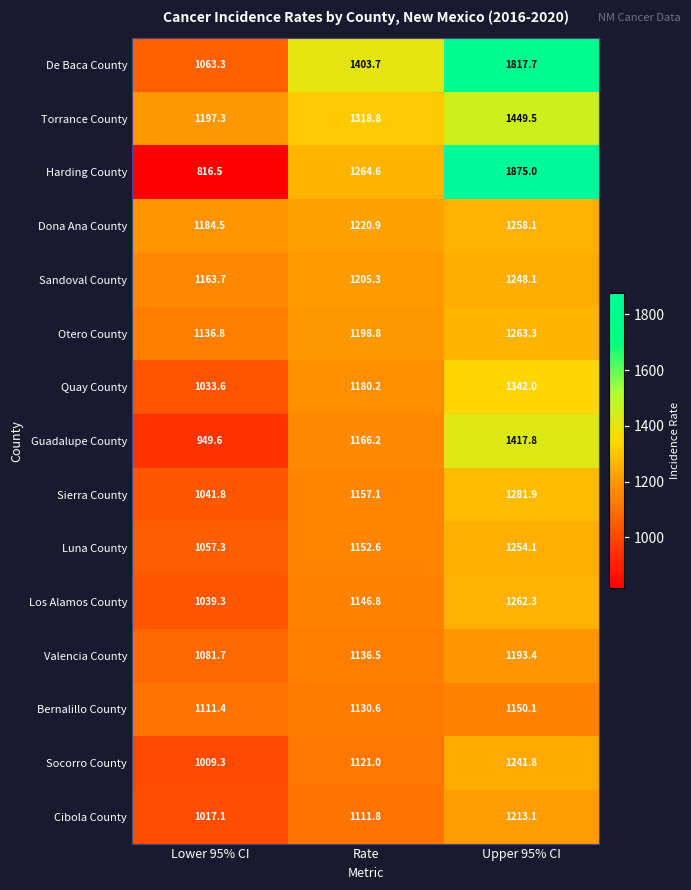

Between Lower 95% CI and Rate, which series saw the biggest shift?

Harding County